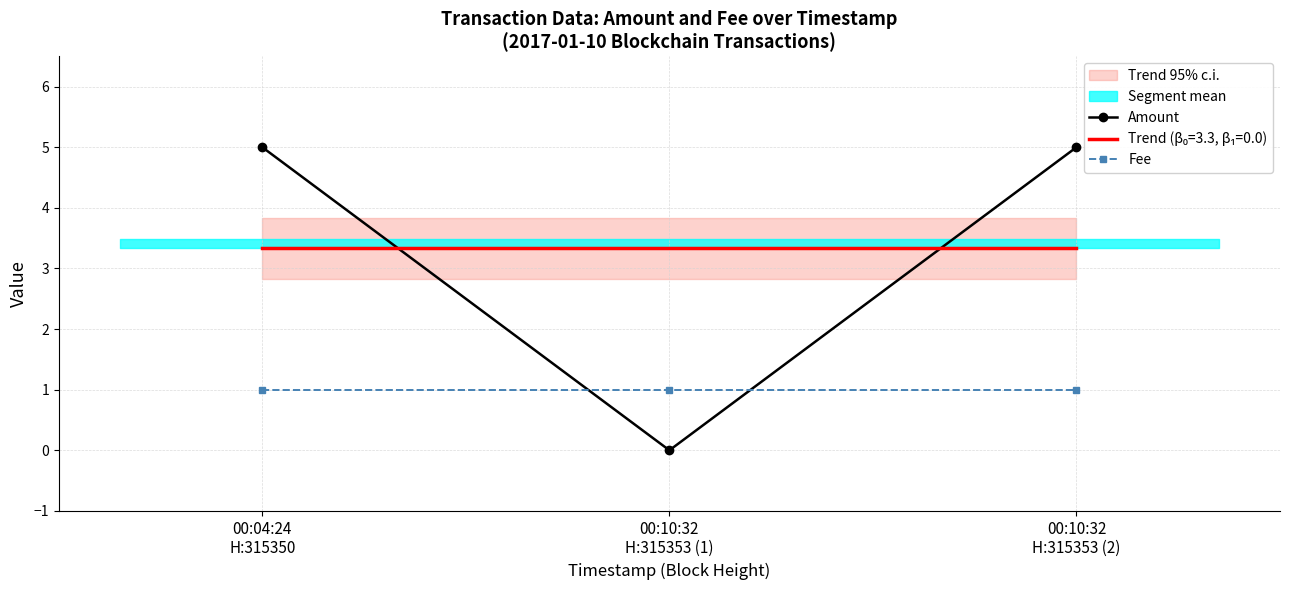

Between 00:04:24
H:315350 and 00:10:32
H:315353 (2), which series saw the biggest shift?

Amount